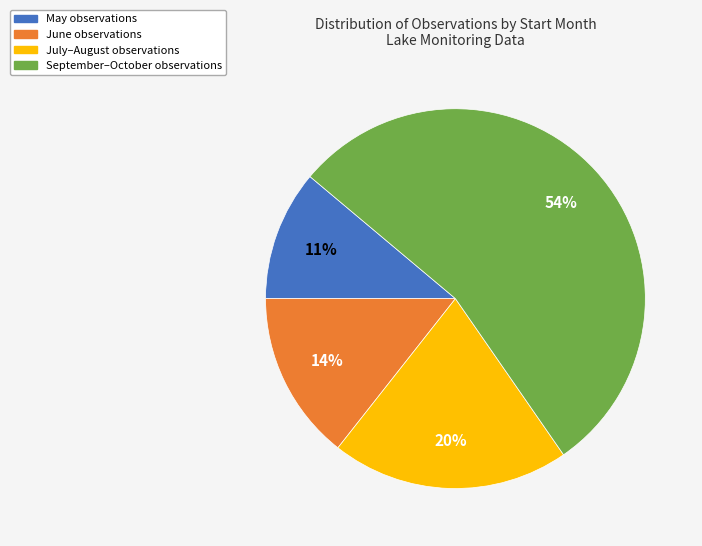

To the nearest percent, what is the difference between the largest and smallest slice percentages?

43%